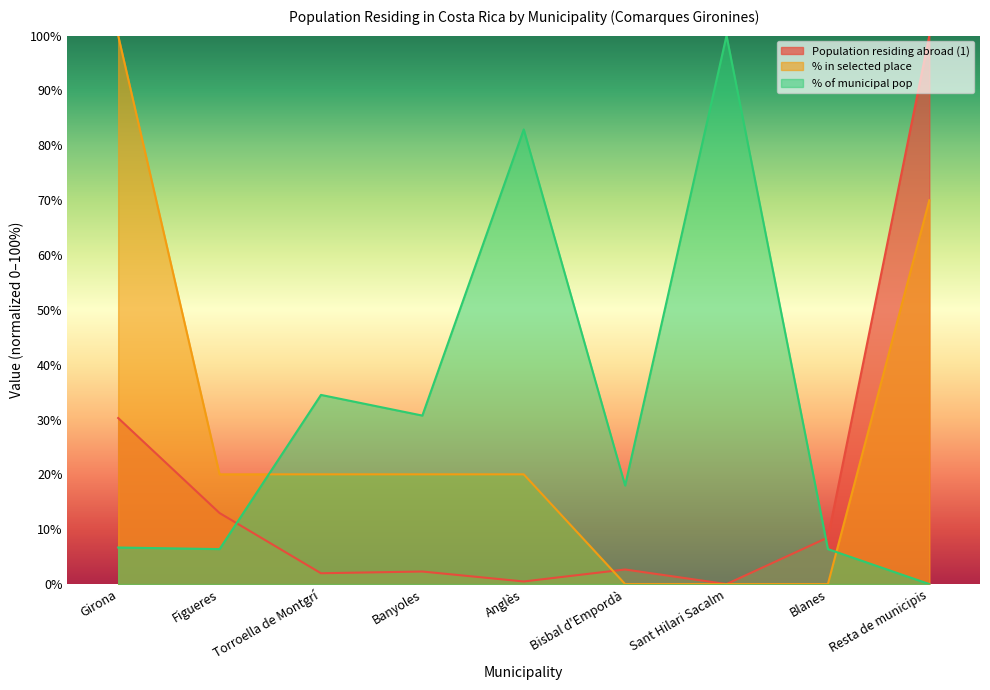

In % of municipal pop, how many points are higher than both neighbors (excluding endpoints)?

3